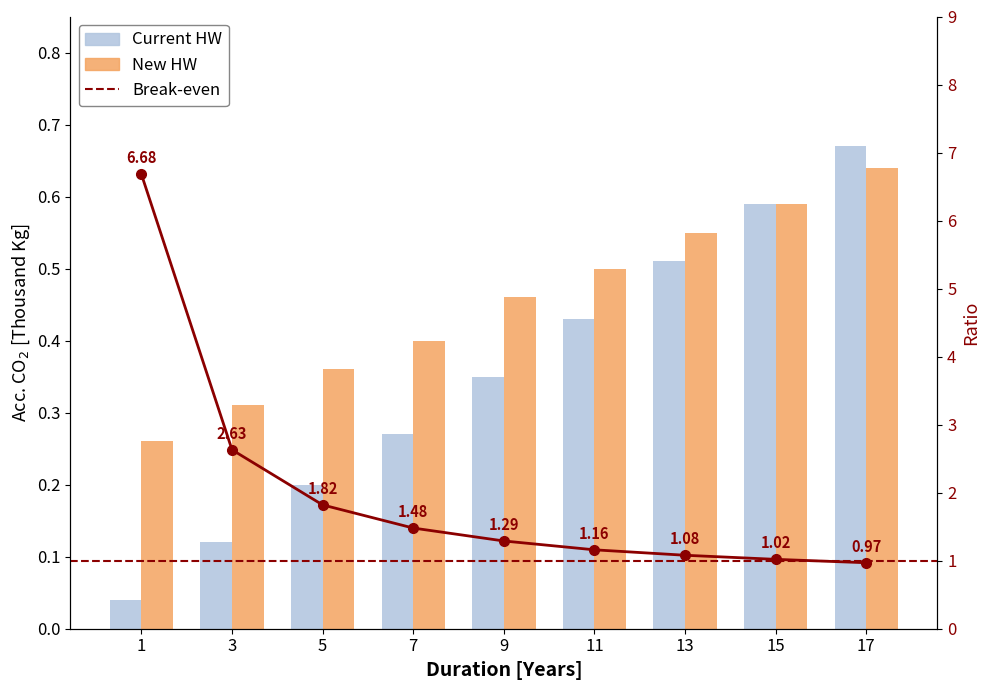

Which label corresponds to the smallest value in the chart?

1